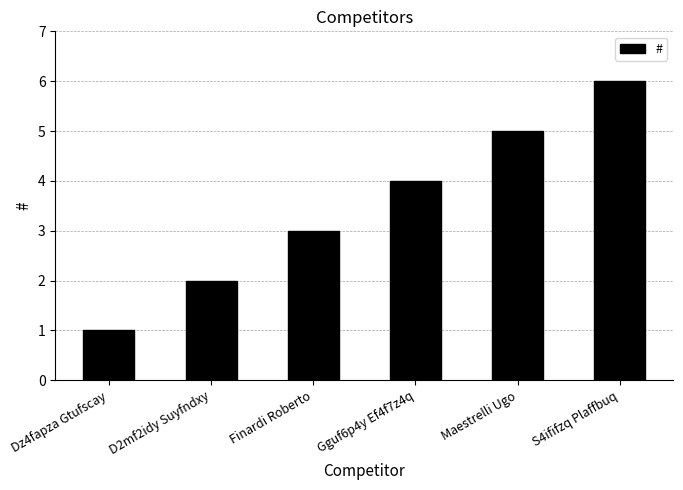

How many distinct data groups are displayed?

1